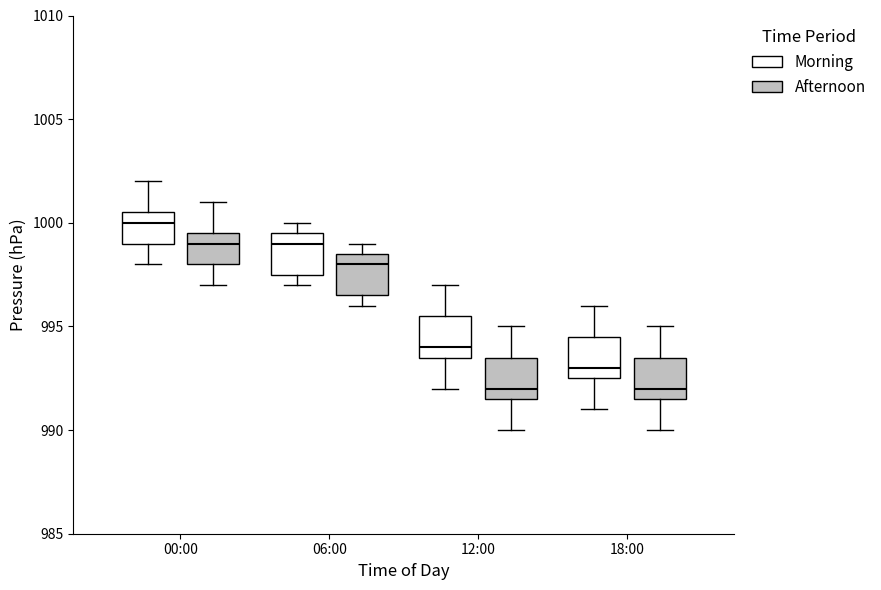

Reading left to right, transcribe this box plot: for each box, give where its median line is, the range the box spans, and where its two whiskers end, as read against the y-axis. The values are not printed on the chart, so give them approximately, as read against the axis.

00:00 (Morning): median 1000.0, box 999.0 to 1000.5, whiskers 998.0 to 1002.0
00:00 (Afternoon): median 999.0, box 998.0 to 999.5, whiskers 997.0 to 1001.0
06:00 (Morning): median 999.0, box 997.5 to 999.5, whiskers 997.0 to 1000.0
06:00 (Afternoon): median 998.0, box 996.5 to 998.5, whiskers 996.0 to 999.0
12:00 (Morning): median 994.0, box 993.5 to 995.5, whiskers 992.0 to 997.0
12:00 (Afternoon): median 992.0, box 991.5 to 993.5, whiskers 990.0 to 995.0
18:00 (Morning): median 993.0, box 992.5 to 994.5, whiskers 991.0 to 996.0
18:00 (Afternoon): median 992.0, box 991.5 to 993.5, whiskers 990.0 to 995.0